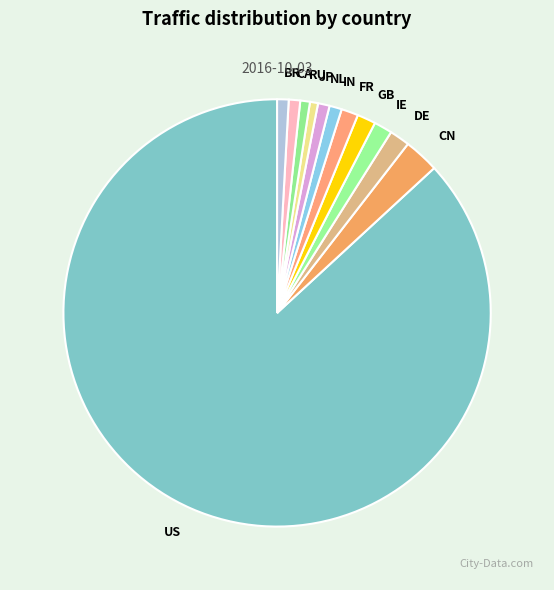

Does CN represent more than half of the total?

No